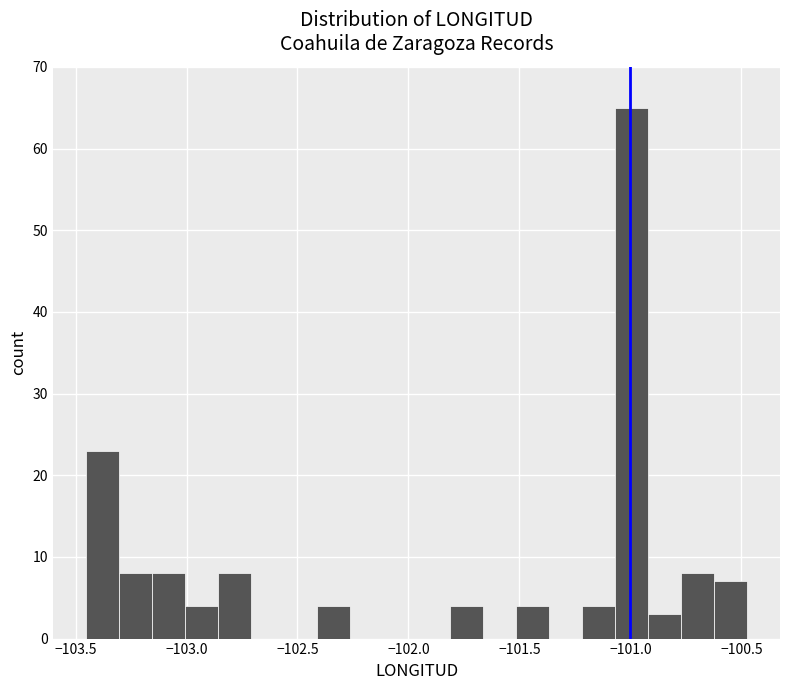

Read against the x-axis, roughly where is the centre of the tallest bar?

-101.00